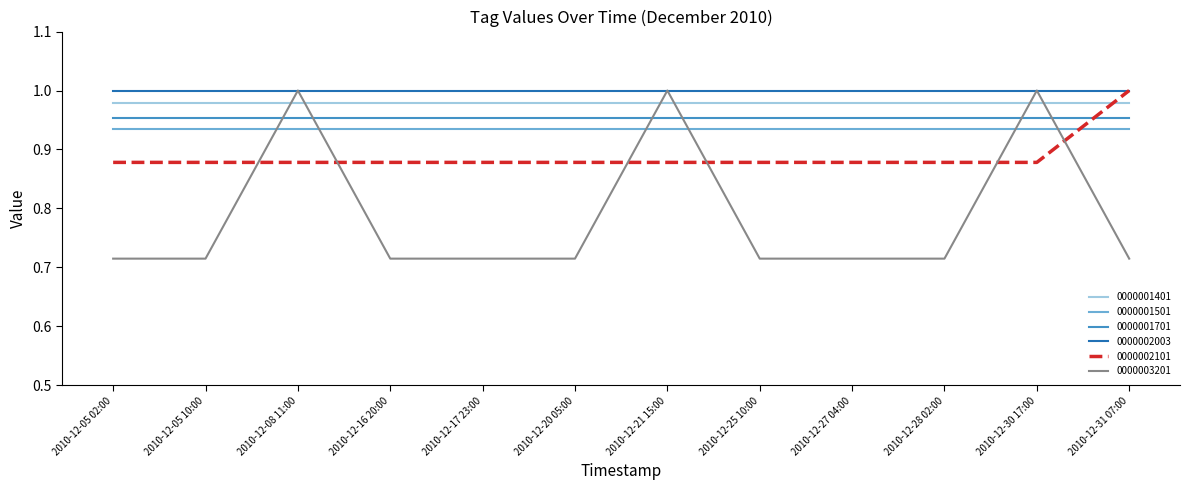

The 0000001501 series shows 1.2 at 2010-12-21 15:00. True or false?

False